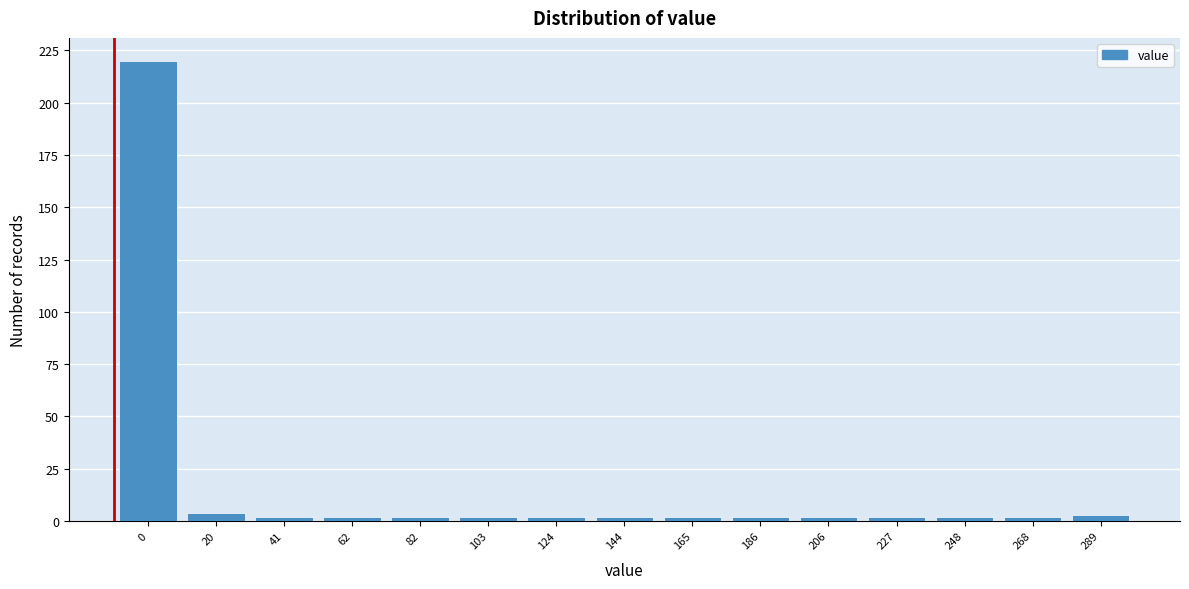

Reading left to right, extract all data points from this chart.

220	4	2	2	2	2	2	2	2	2	2	2	2	2	3